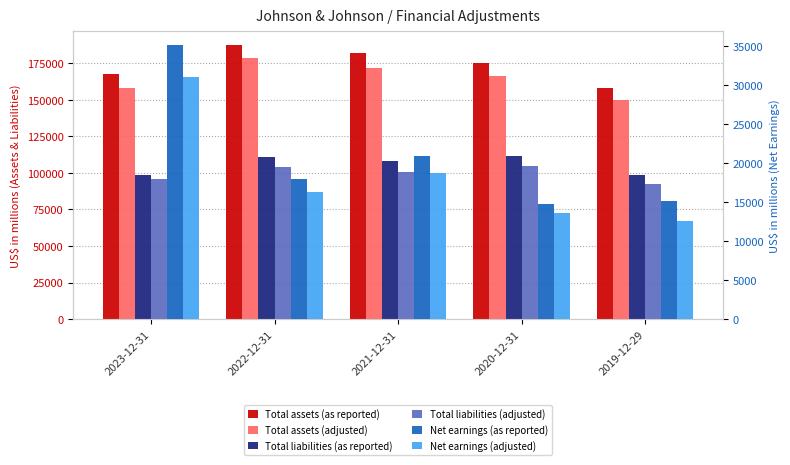

Is the value of Total liabilities (adjusted) at 2021-12-31 greater than the value of Net earnings (as reported) at 2023-12-31?

Yes